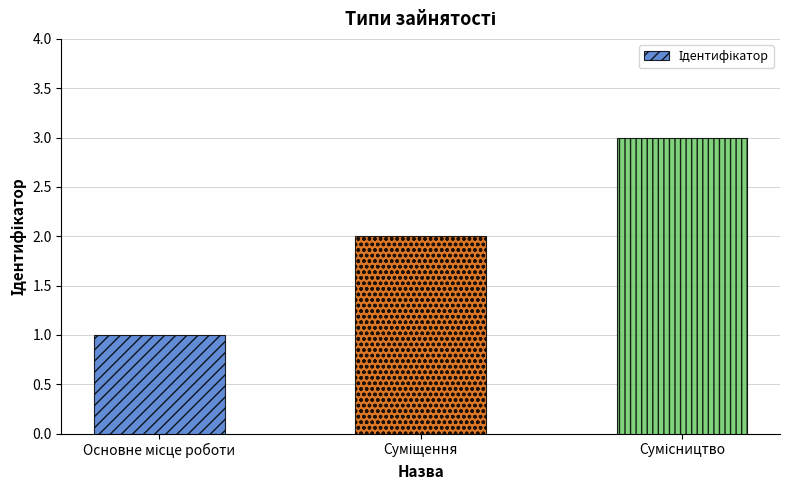

What is the maximum value shown in the chart?

3